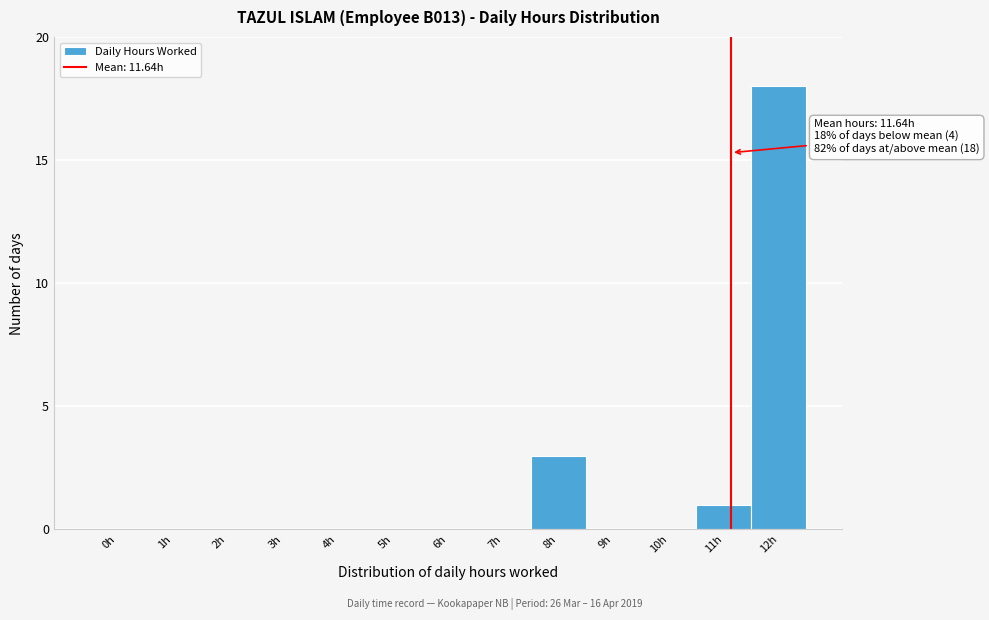

Reading left to right, transcribe all the data shown in this chart.

0h=0	1h=0	2h=0	3h=0	4h=0	5h=0	6h=0	7h=0	8h=3	9h=0	10h=0	11h=1	12h=18